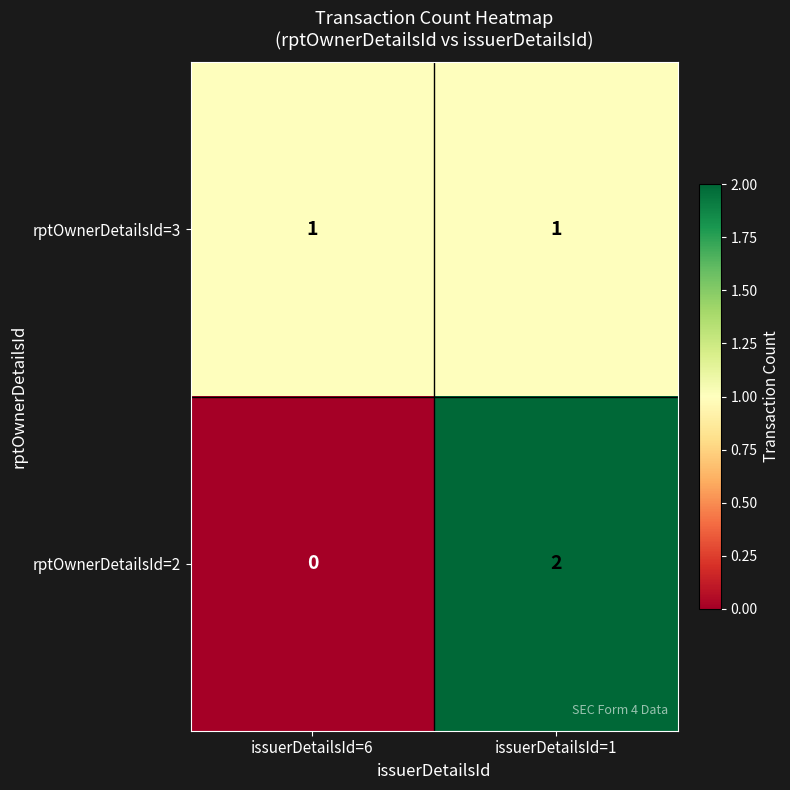

At which category is the sum across all series the highest?

issuerDetailsId=1